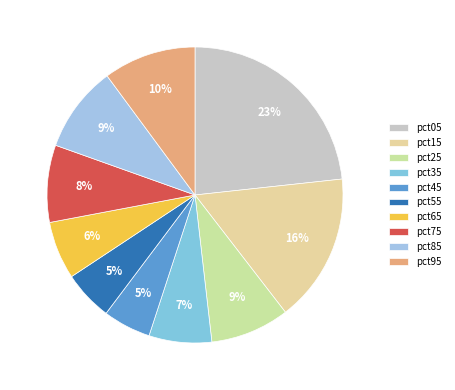

The pct55 slice represents 5% of the pie. True or false?

True